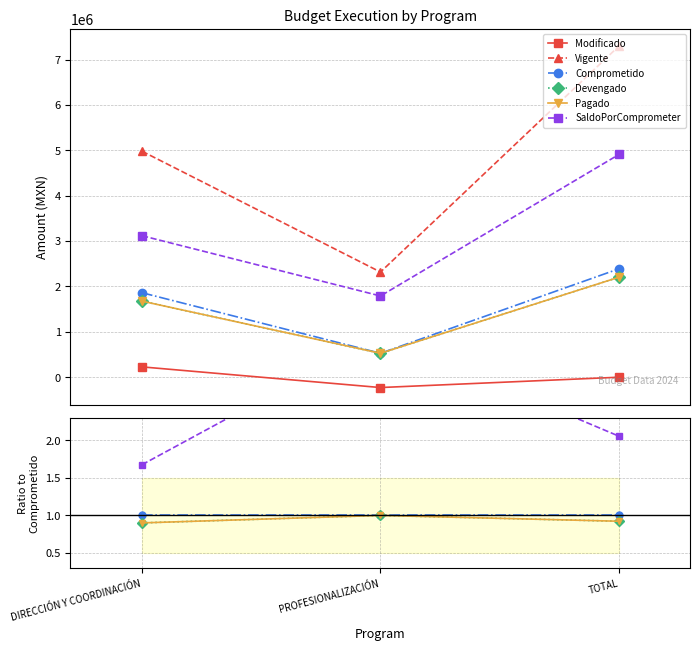

What is the label of the 3rd point from the left?

TOTAL